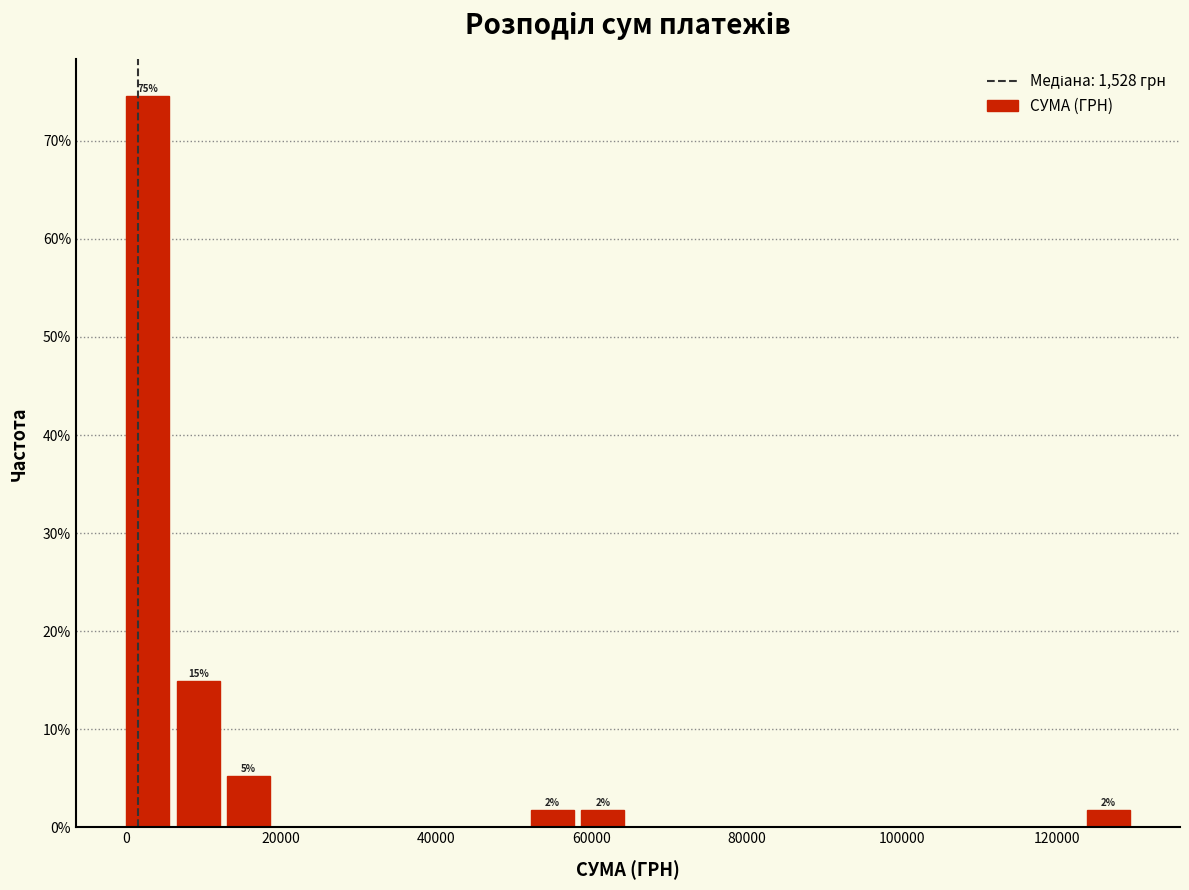

Read against the x-axis, roughly where is the centre of the tallest bar?

2000